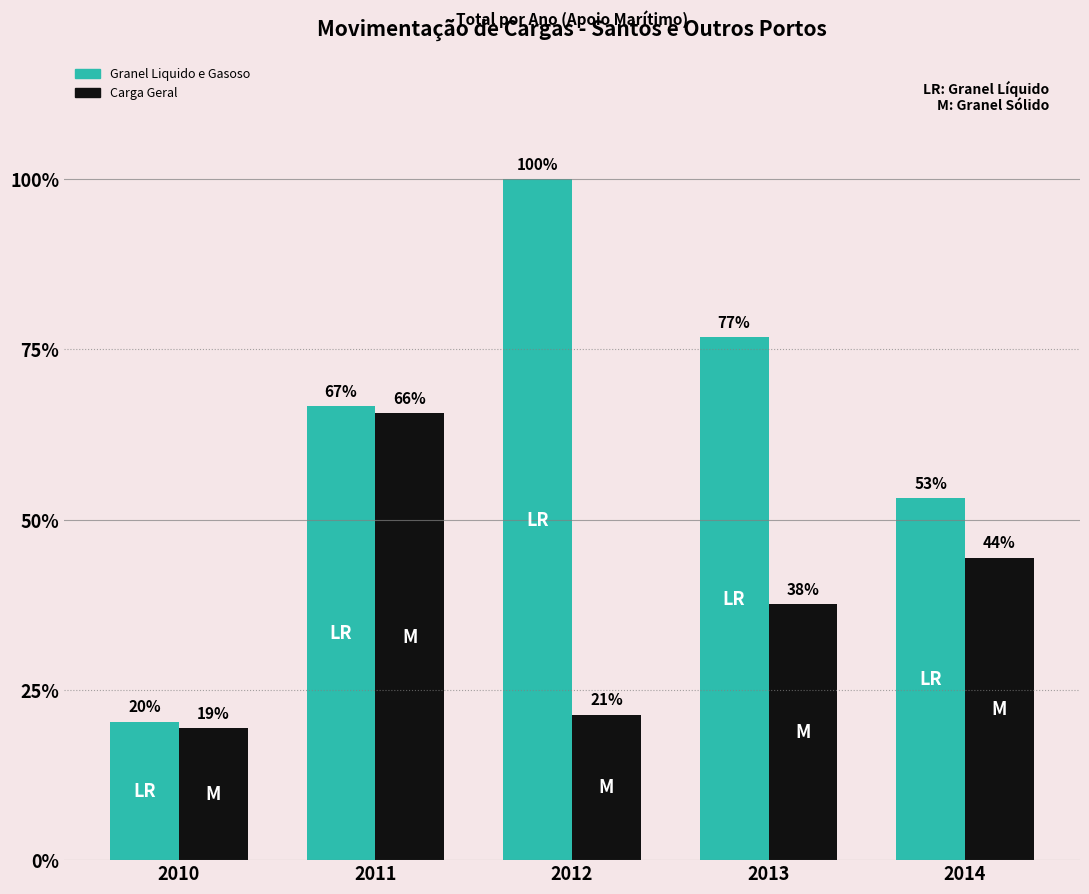

Read the Granel Liquido e Gasoso value at 2014.

328742.5